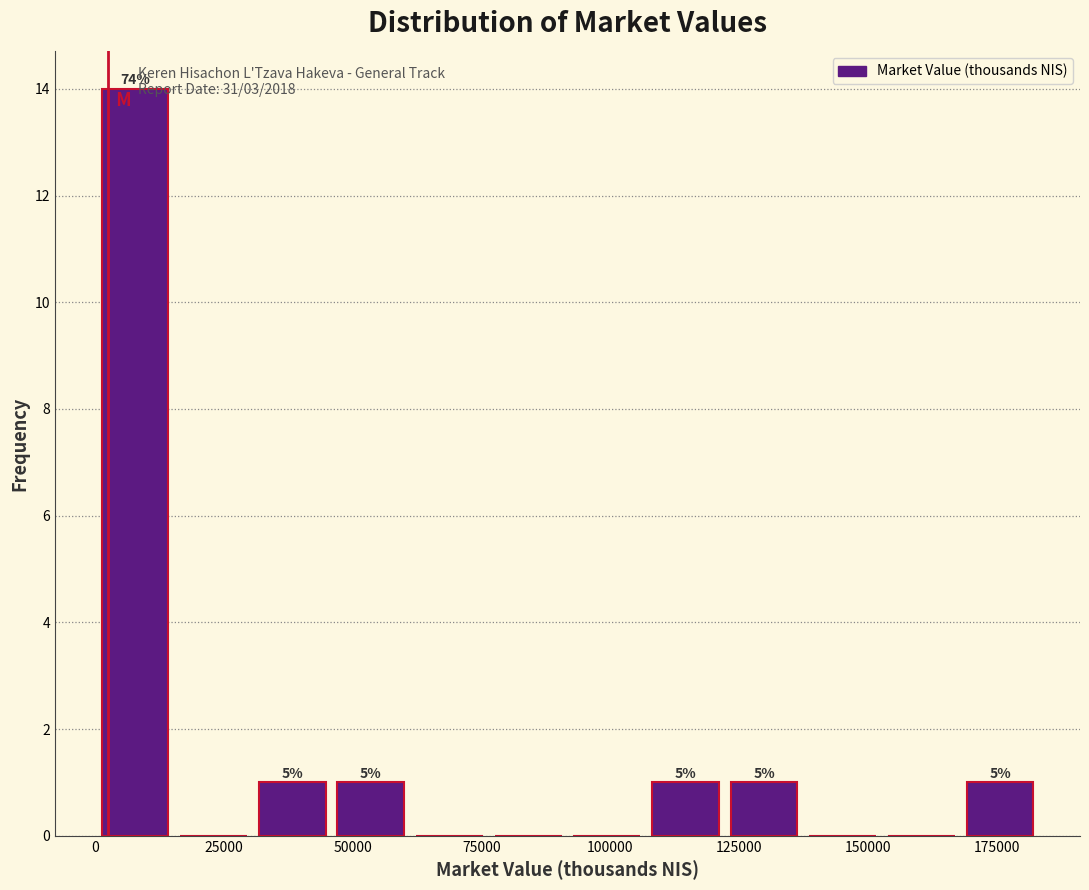

Read against the x-axis, roughly where is the centre of the tallest bar?

10000